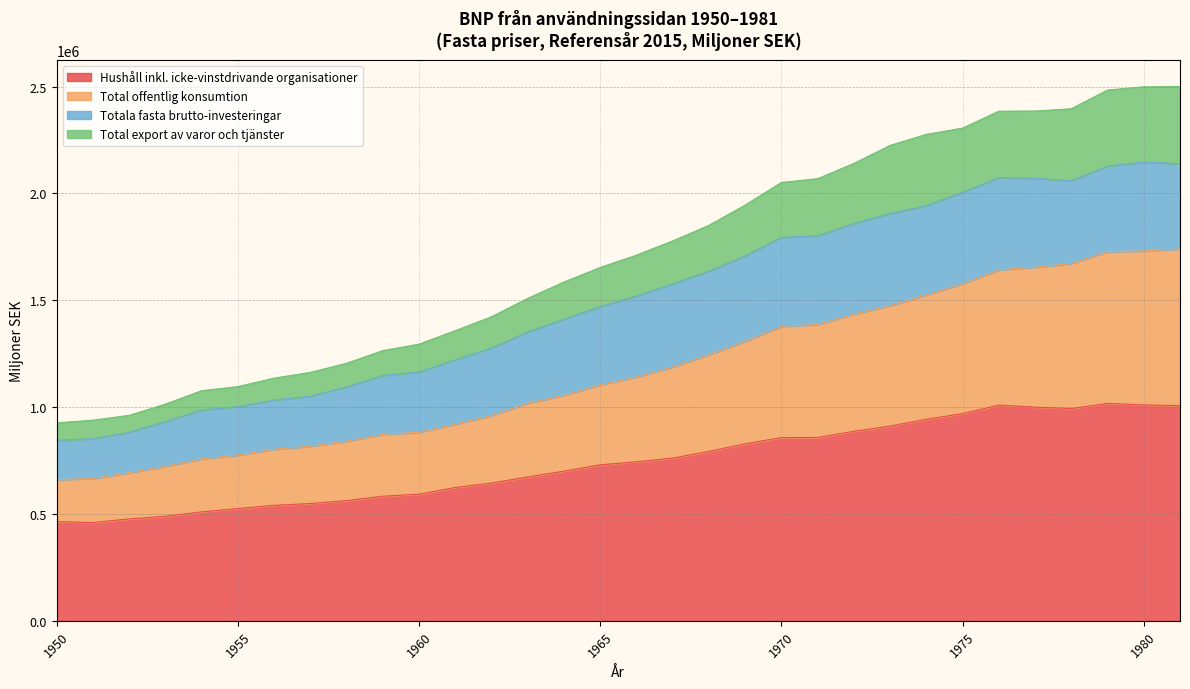

What is the maximum value for Hushåll inkl. icke-vinstdrivande organisationer?

1017403